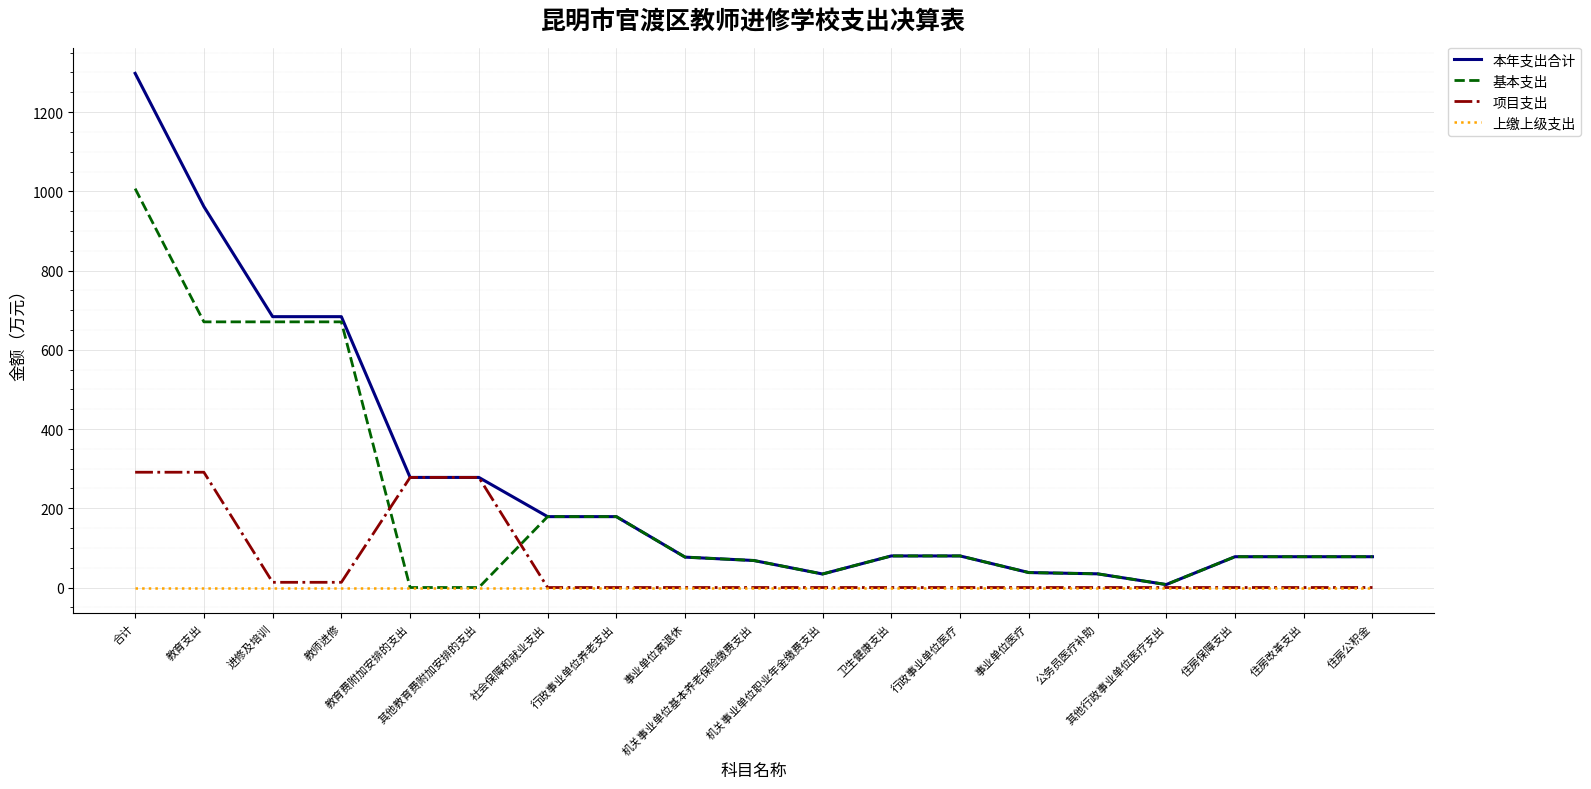

Rank the series by their average value, from lowest to highest.

上缴上级支出, 项目支出, 基本支出, 本年支出合计